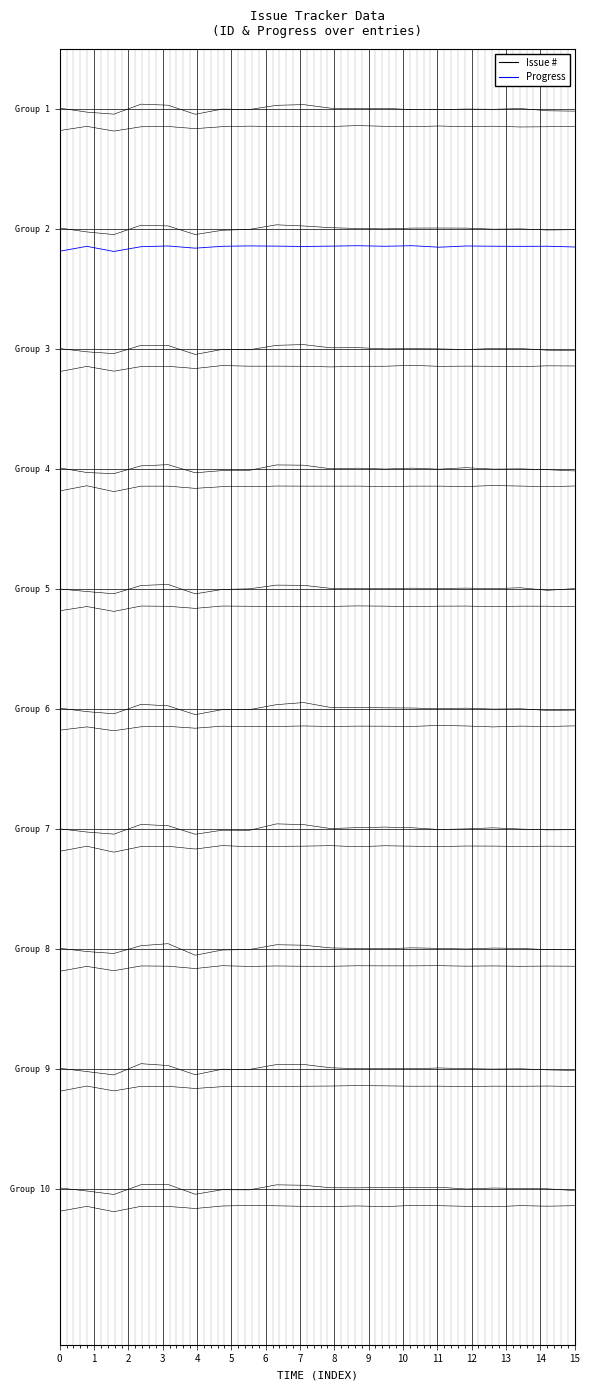

In Progress, how many points are lower than both neighbors (excluding endpoints)?

7